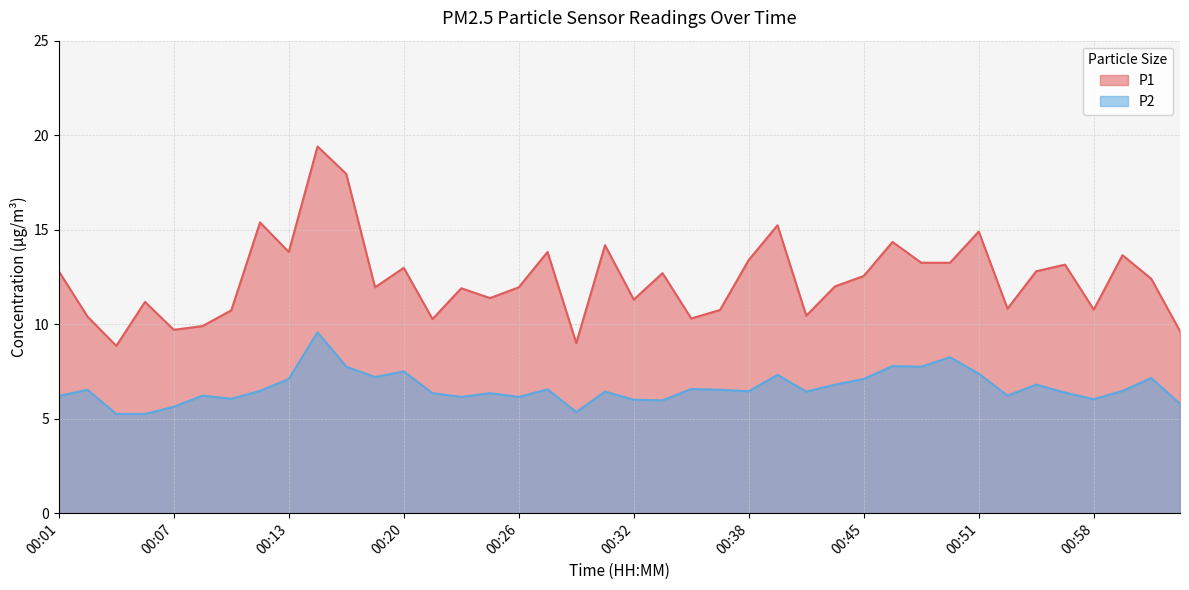

The P2 series shows 6.0 at 00:58. True or false?

True